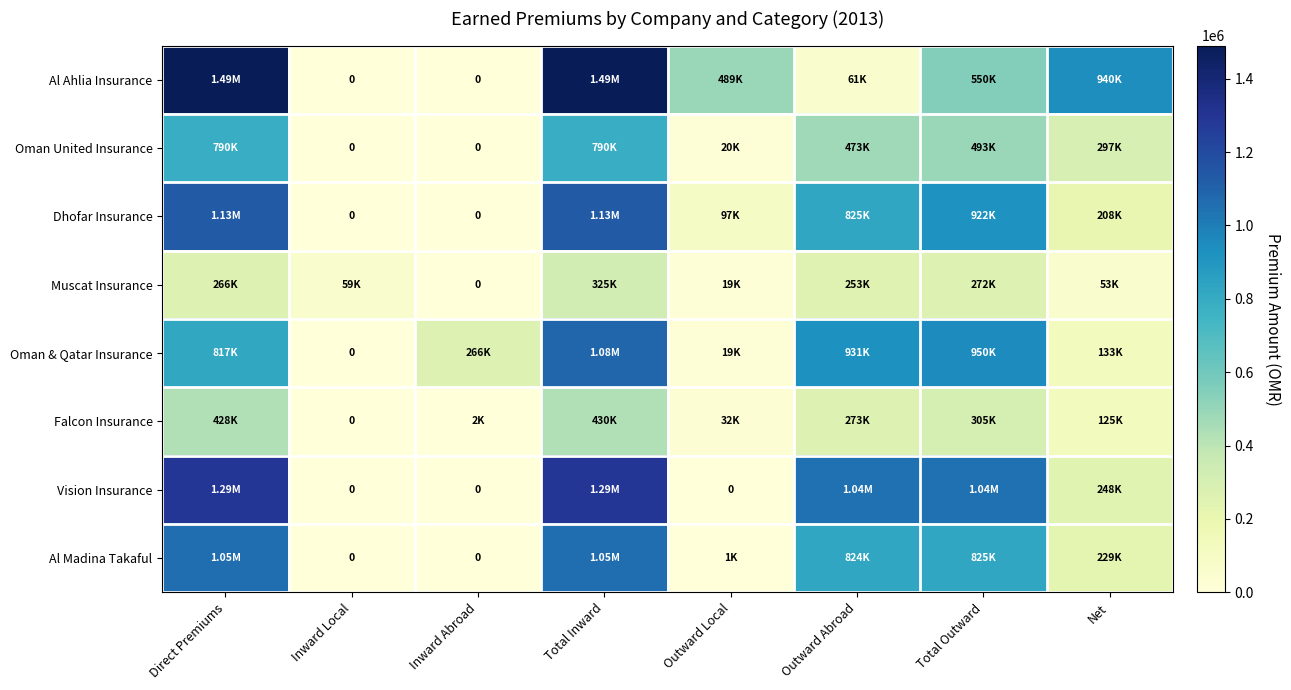

Rank the series at Inward Abroad from lowest to highest value.

Al Ahlia Insurance, Oman United Insurance, Dhofar Insurance, Muscat Insurance, Vision Insurance, Al Madina Takaful, Falcon Insurance, Oman & Qatar Insurance